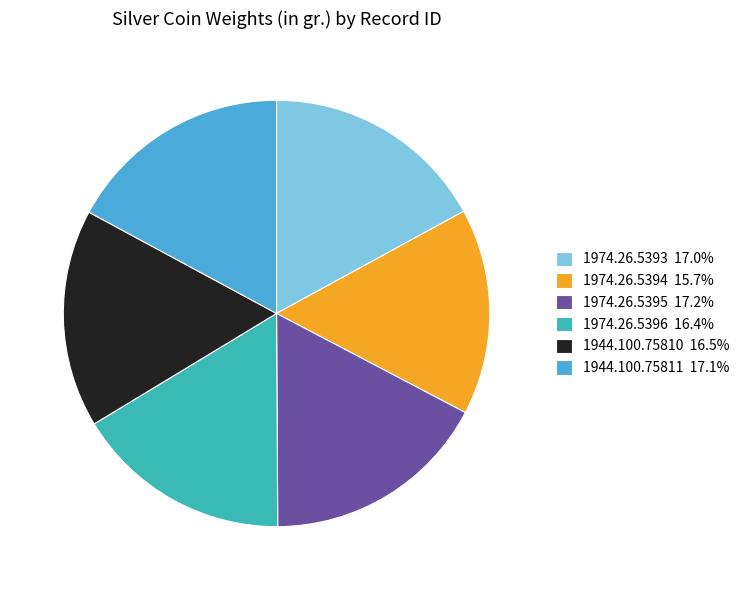

Does 1974.26.5396 account for over 50% of the chart?

No